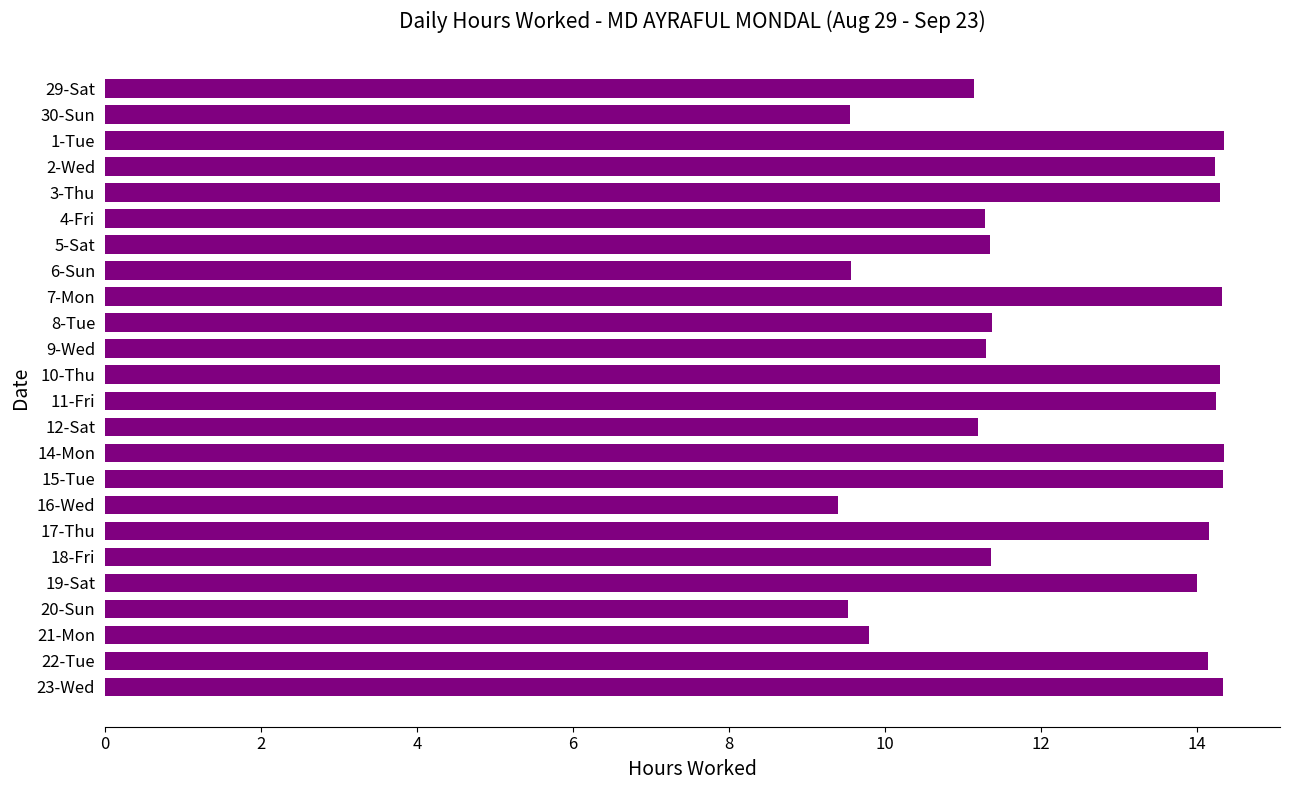

What is the value of the 24th bar from the top?

14.3